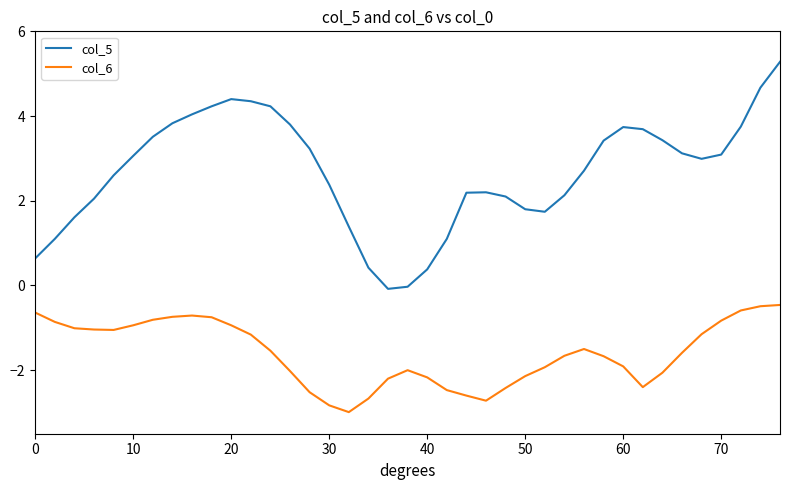

What are all the series names shown in the legend?

col_5, col_6